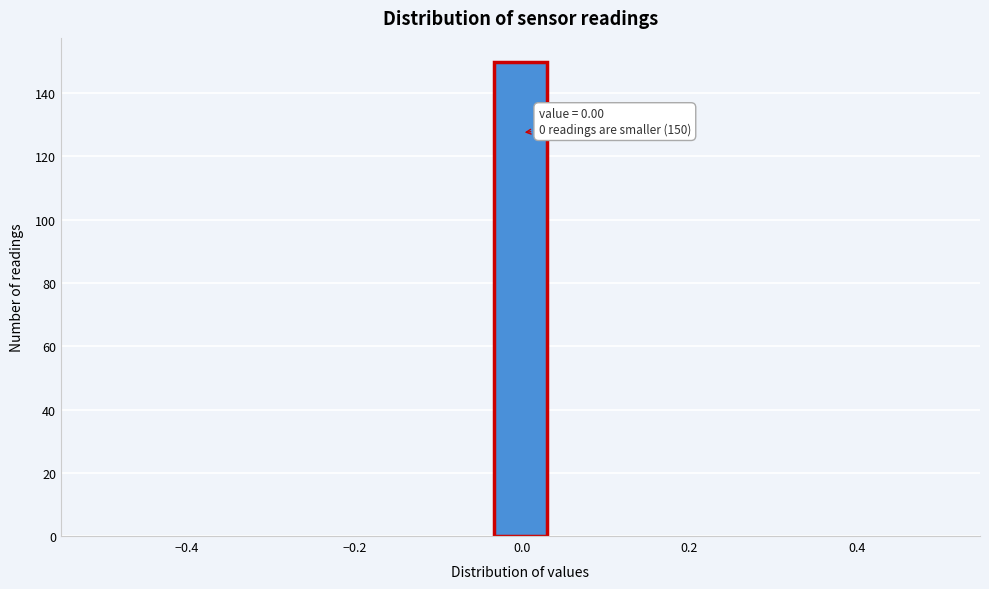

Read against the x-axis, roughly where is the centre of the tallest bar?

0.00